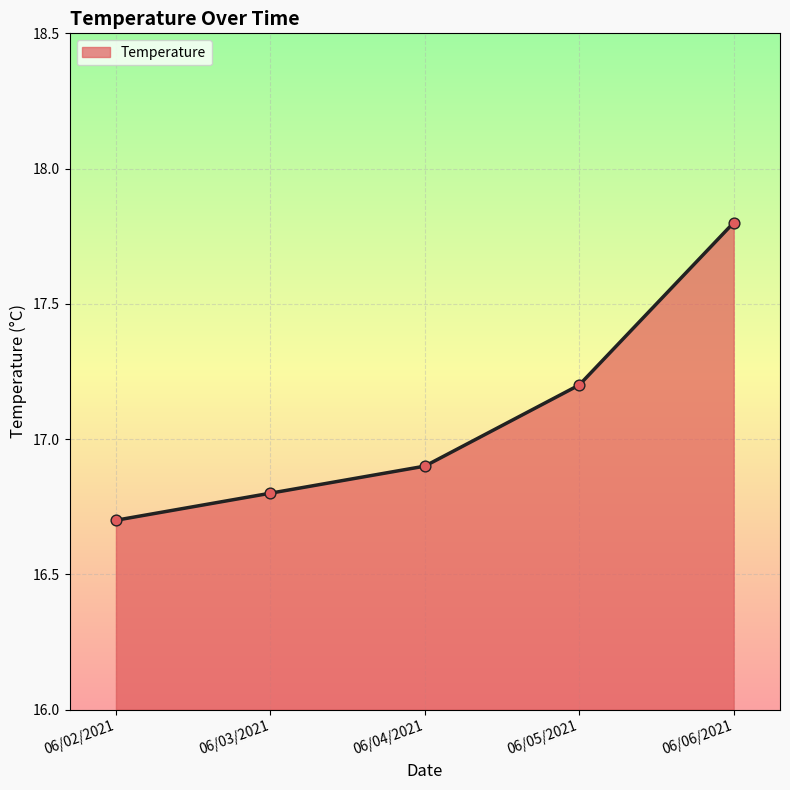

What is the change in value from 06/02/2021 to 06/03/2021?

+0.1